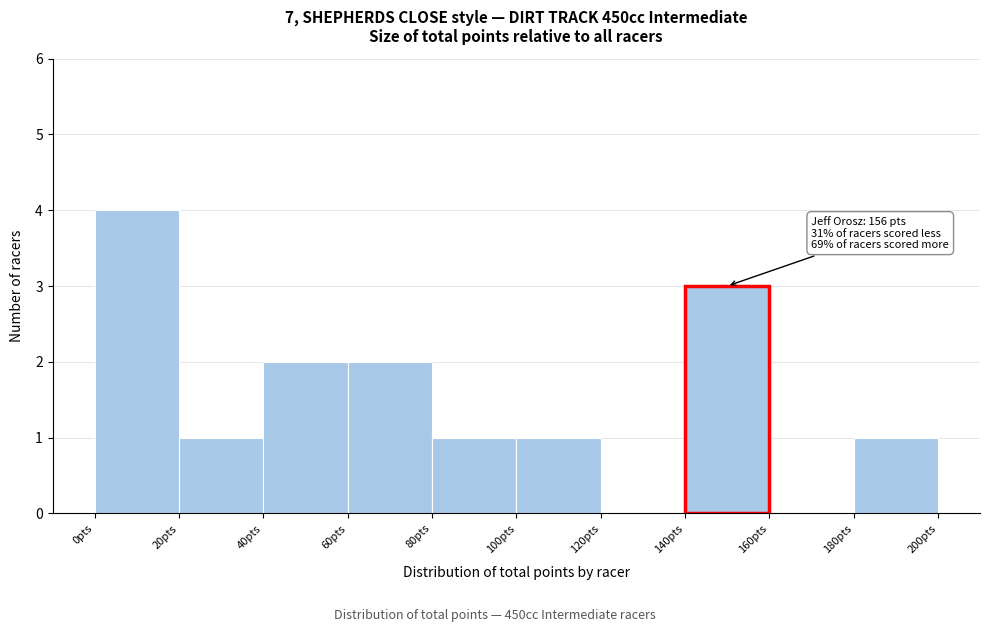

Which range on the x-axis has the tallest bar?

0 to 20